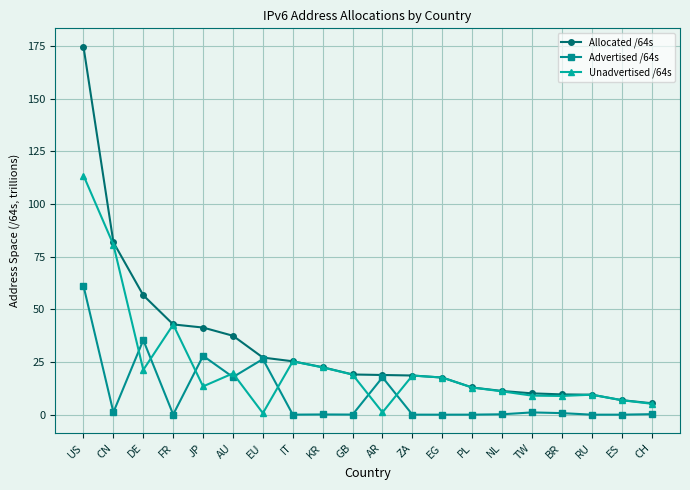

At how many categories does at least one series exceed 16?

13